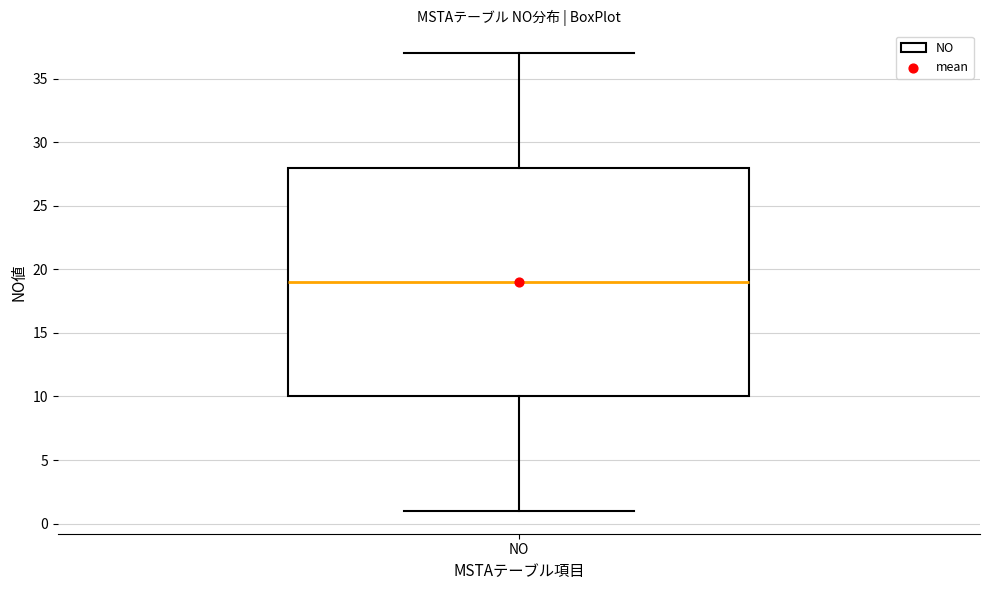

Transcribe this box plot: give where the median line is, the range the box spans, and where the two whiskers end, as read against the y-axis. The values are not printed on the chart, so give them approximately, as read against the axis.

median 19, box 10 to 28, whiskers 1 to 37